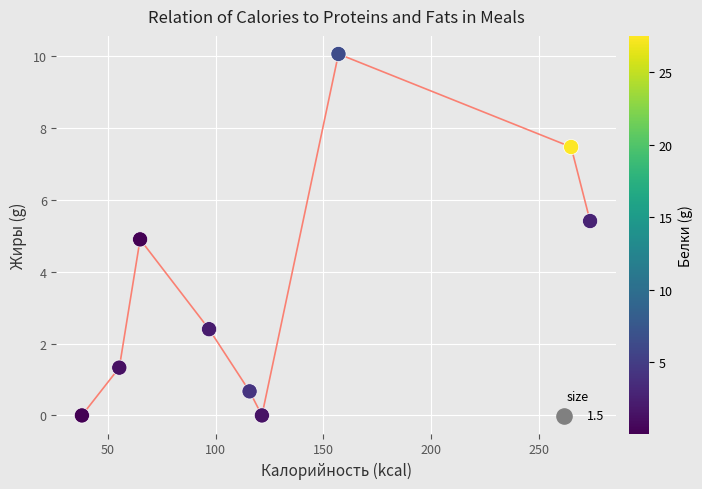

What is the average Y value?

3.6